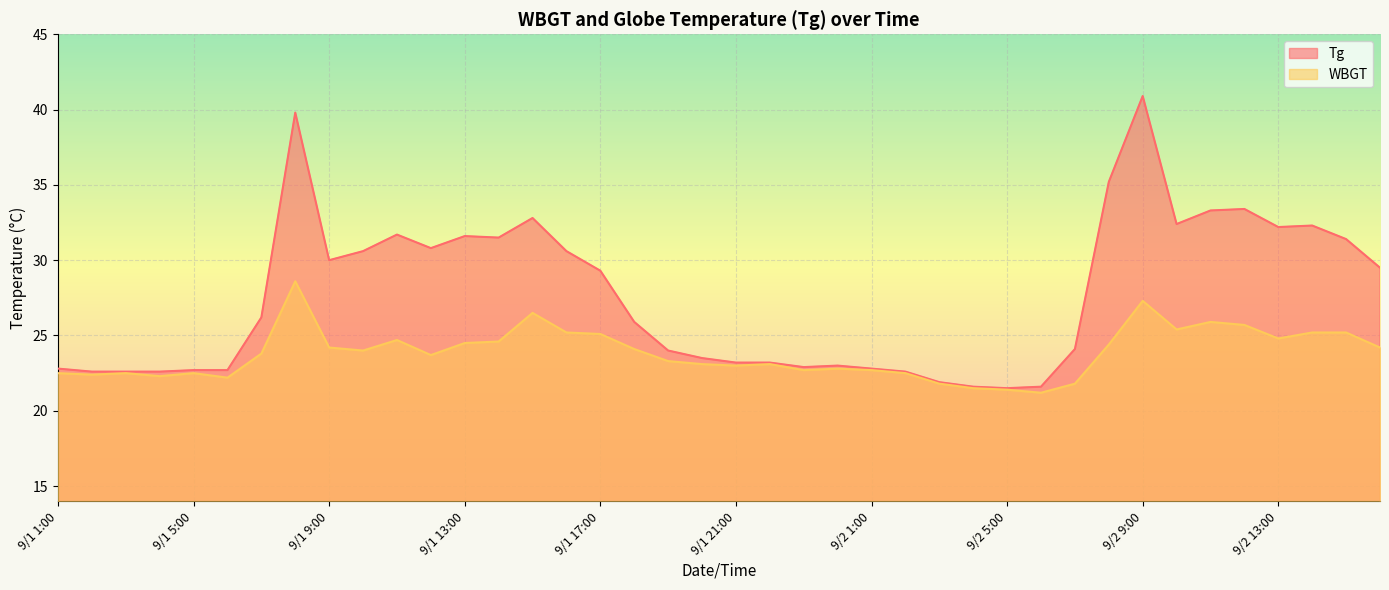

The value of Tg at 9/1 15:00 is 32.8. True or false?

True